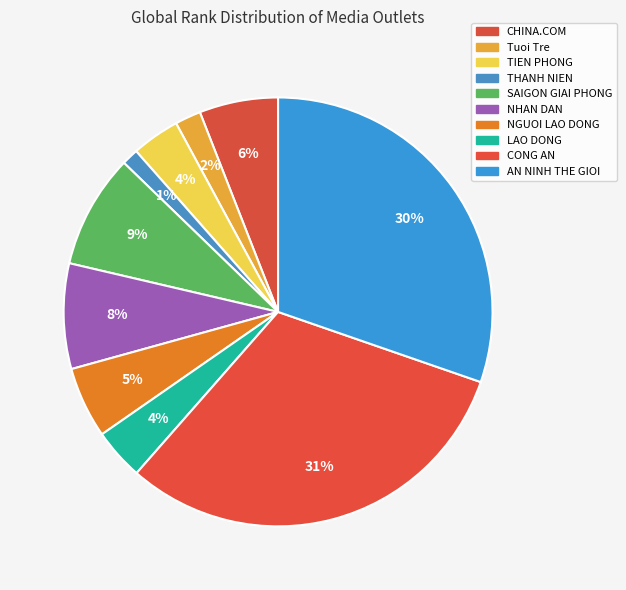

Does TIEN PHONG account for over 50% of the chart?

No